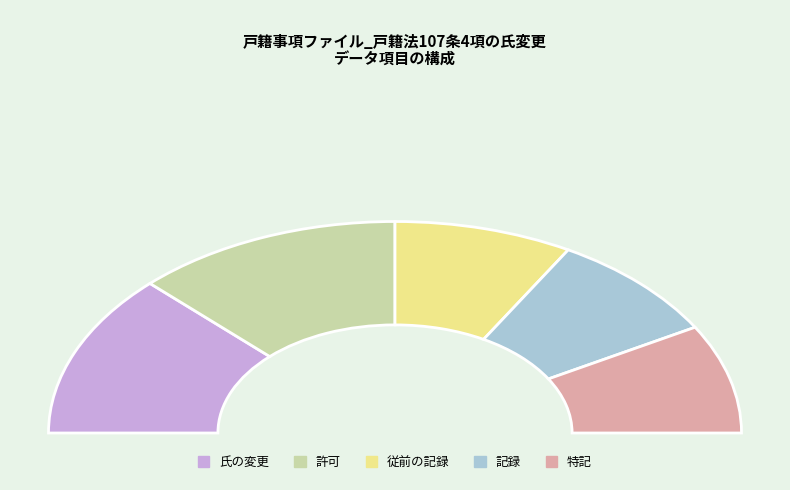

How many slices are in this pie chart?

5